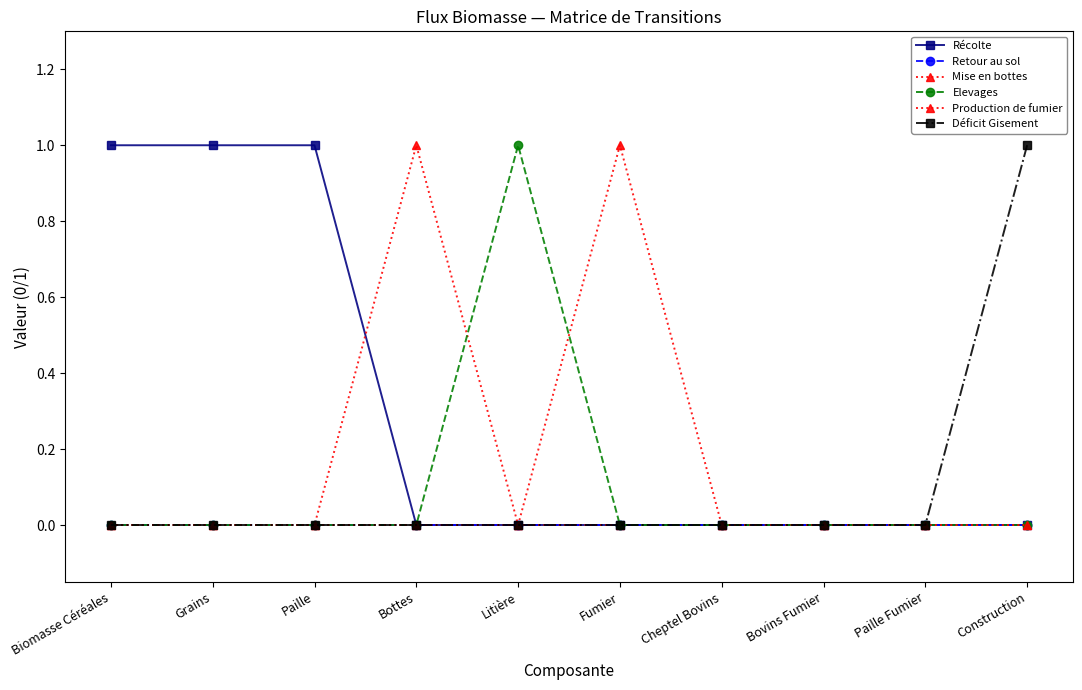

Is the value of Déficit Gisement at Bovins Fumier greater than the value of Elevages at Fumier?

No